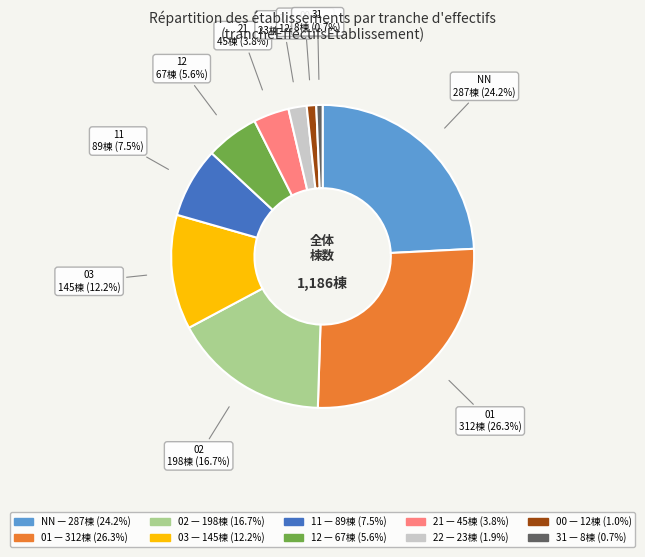

To the nearest percent, what is the difference between the NN and 12 slice percentages?

19%